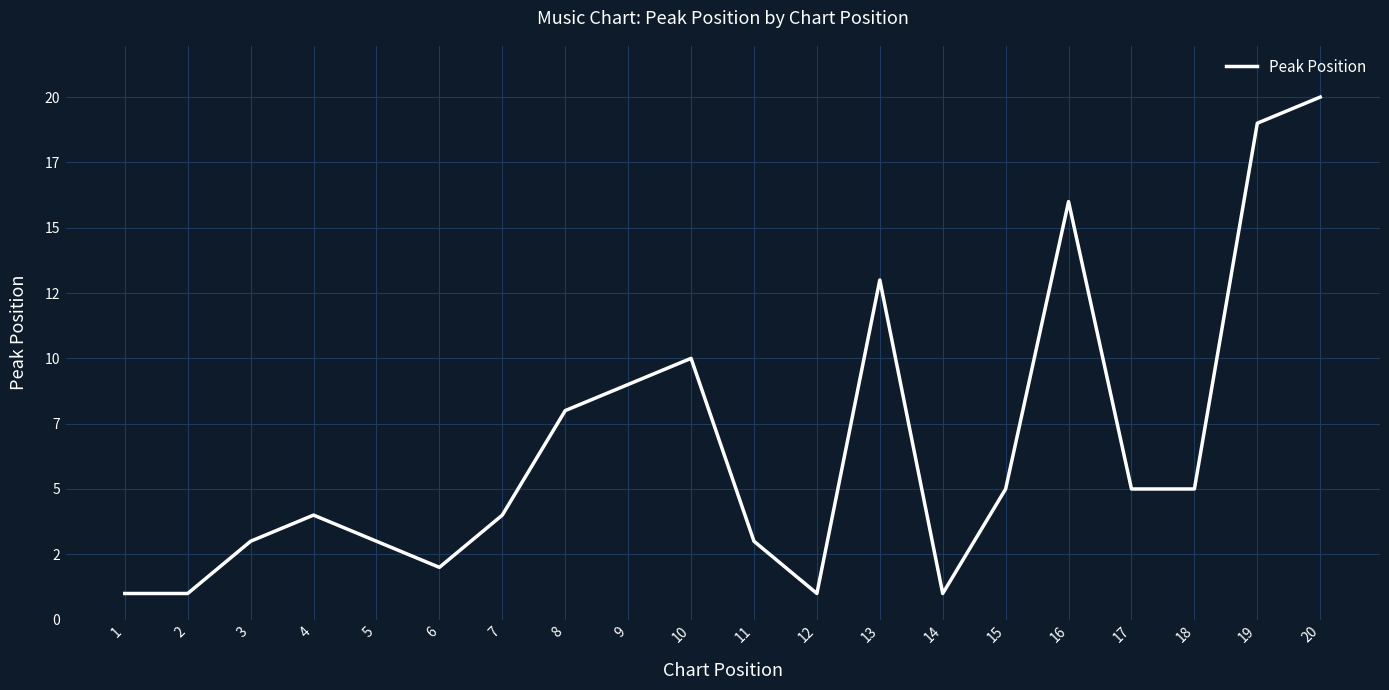

Reading left to right, what are all the values shown in this chart?

1	1	3	4	3	2	4	8	9	10	3	1	13	1	5	16	5	5	19	20